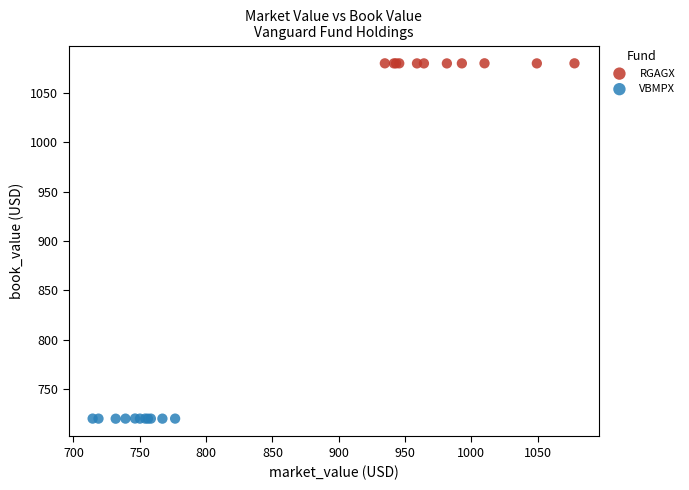

Which series contains the highest Y value?

RGAGX